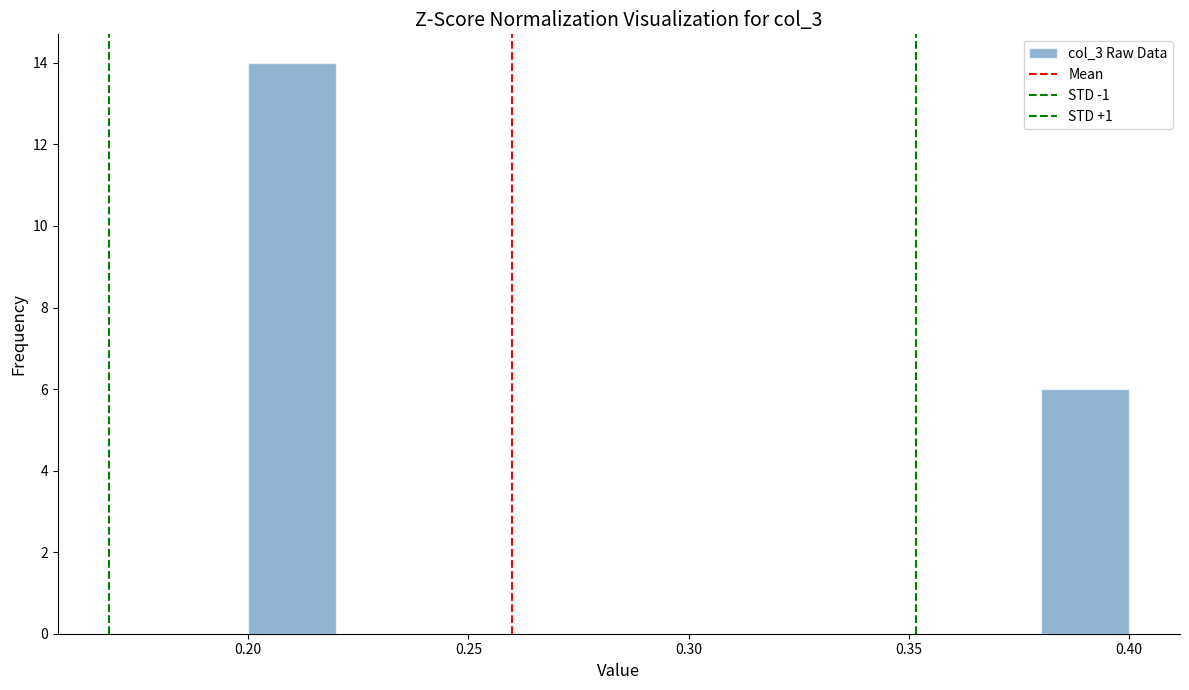

How tall is the bar that spans 0.20 to 0.22 on the x-axis? The values are not printed on the chart, so give them approximately, as read against the axis.

14